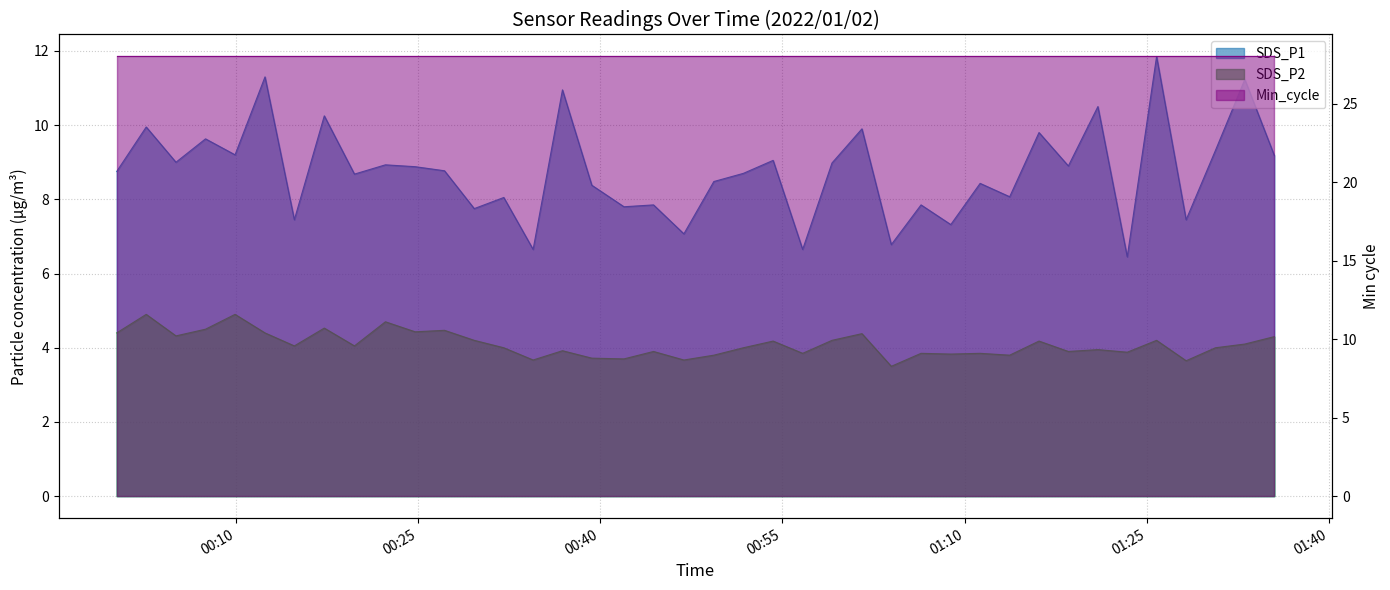

Read the SDS_P1 value at 2022/01/02 00:59:05.

9.0